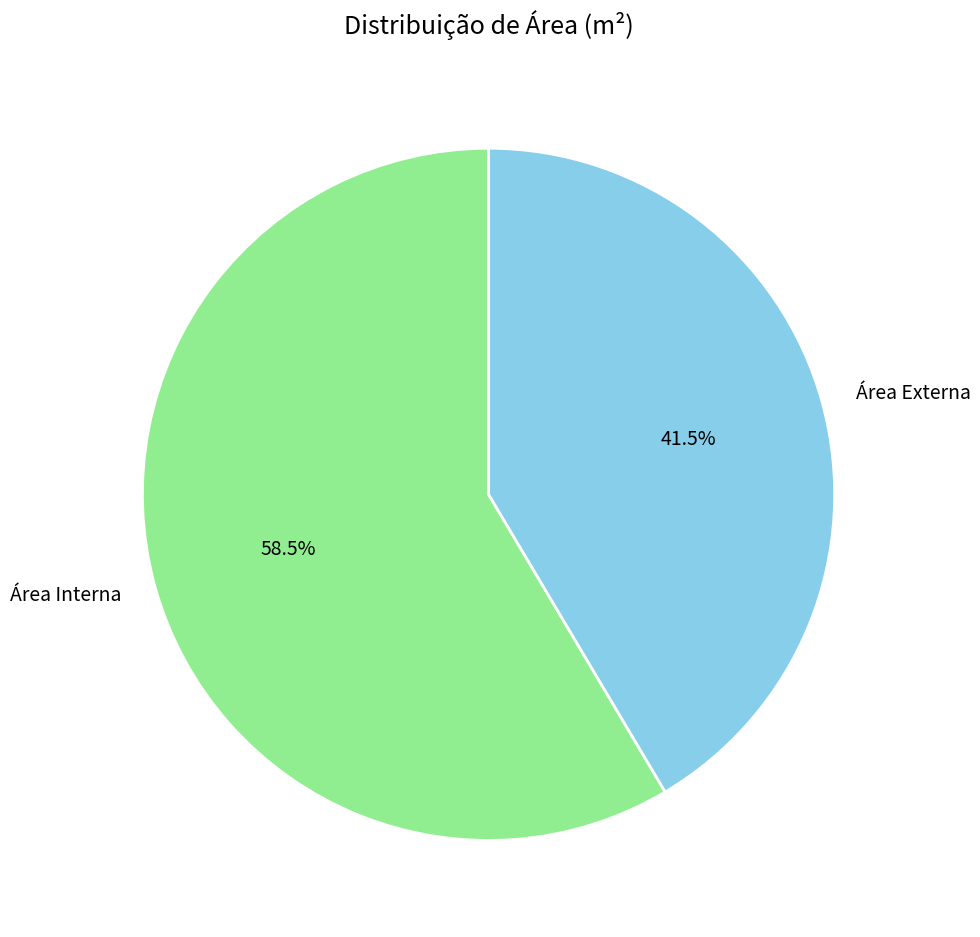

Rank the categories by value from lowest to highest.

Área Externa, Área Interna